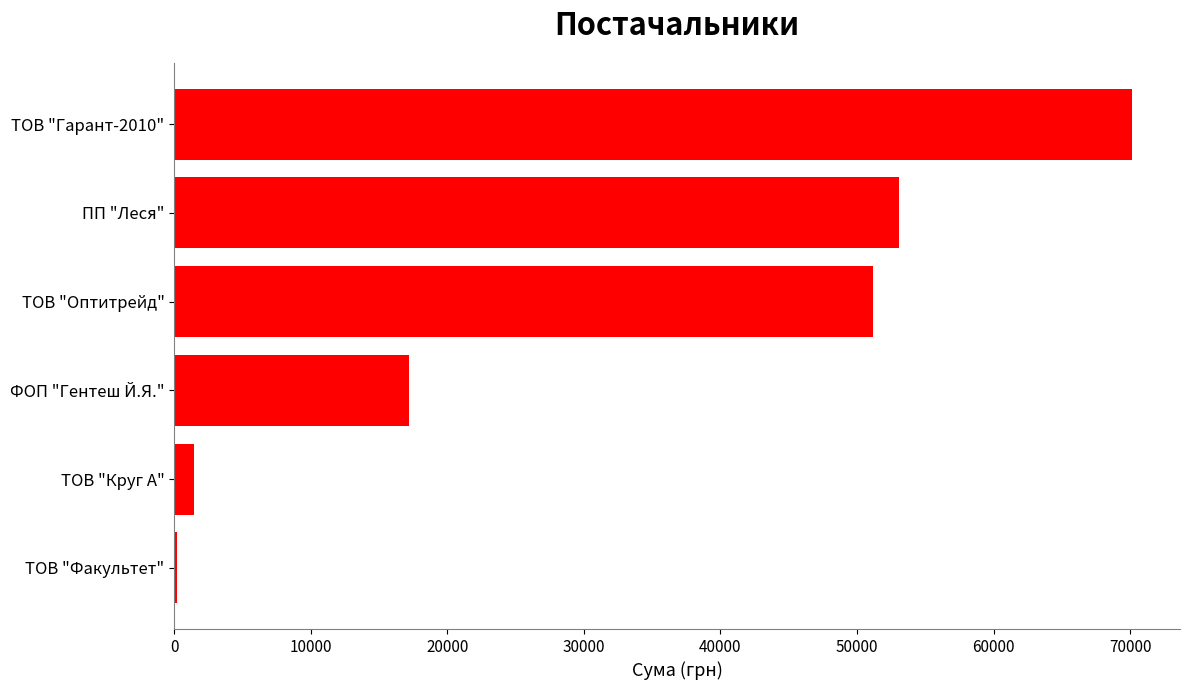

What is the change in value from ФОП "Гентеш Й.Я." to ТОВ "Гарант-2010"?

+52977.4